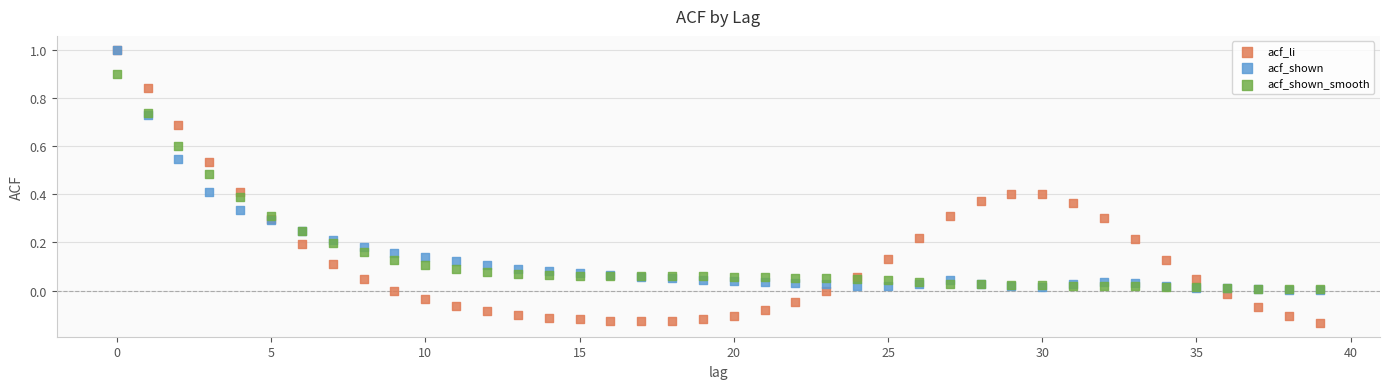

Which series reaches the minimum Y coordinate?

acf_li